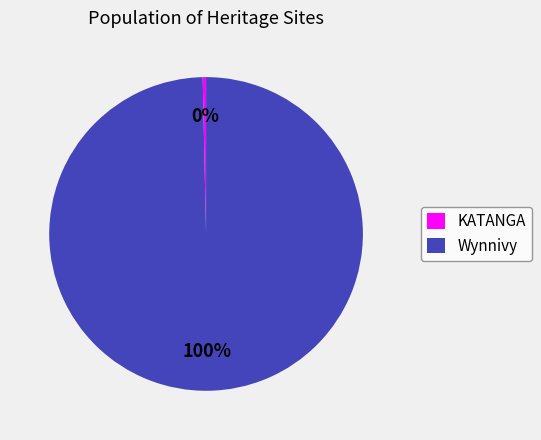

To the nearest percent, what is the average slice percentage?

50%